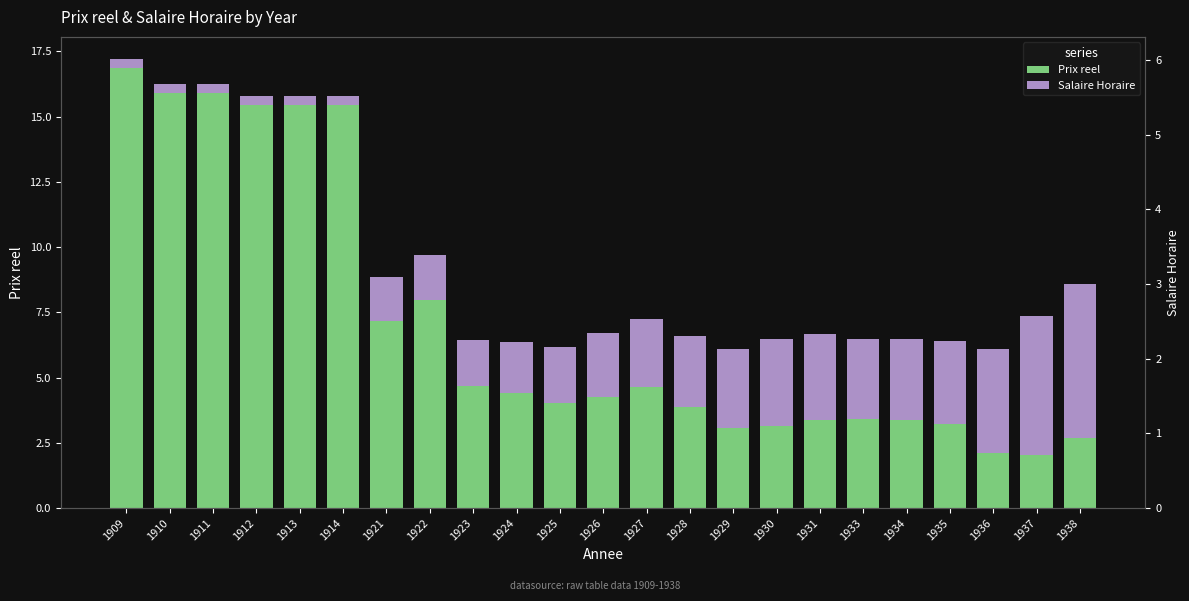

What is the value of the Salaire Horaire bar at the 19th from the left?

3.1